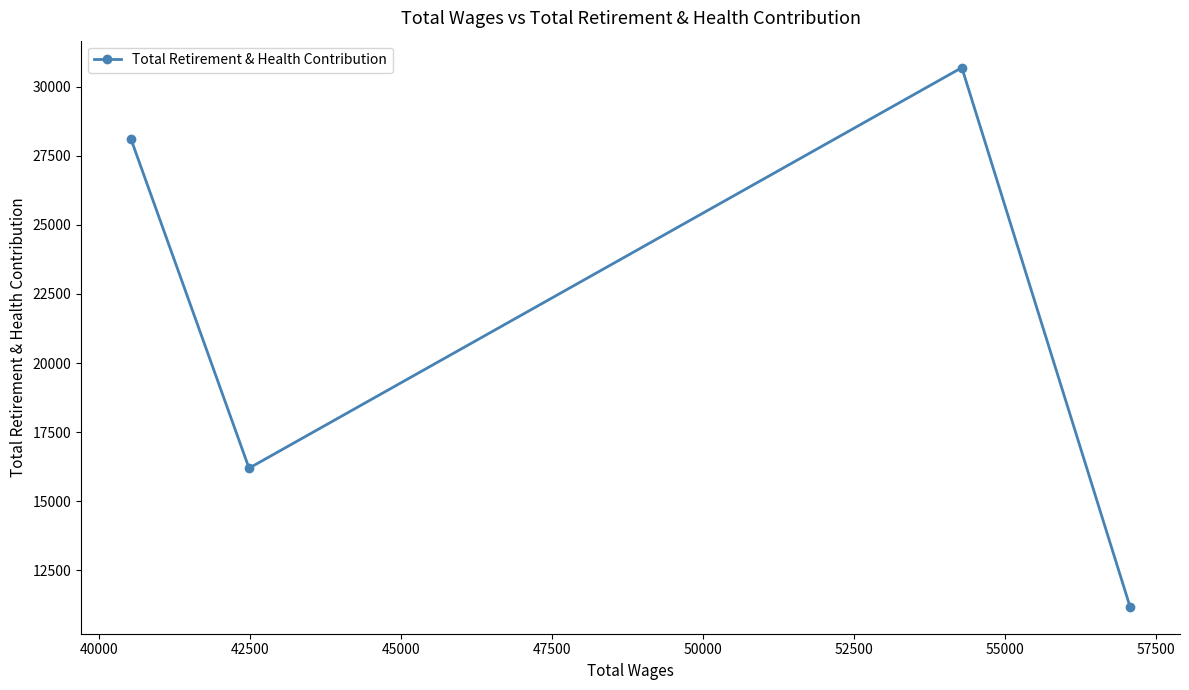

What is the value of the 4th point from the left?

11185